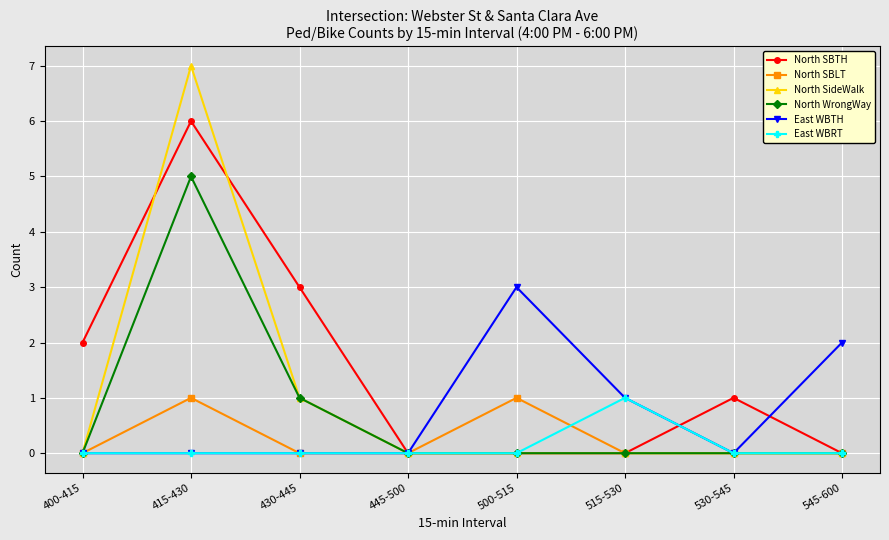

Which category has the highest value in the East WBTH series?

500-515